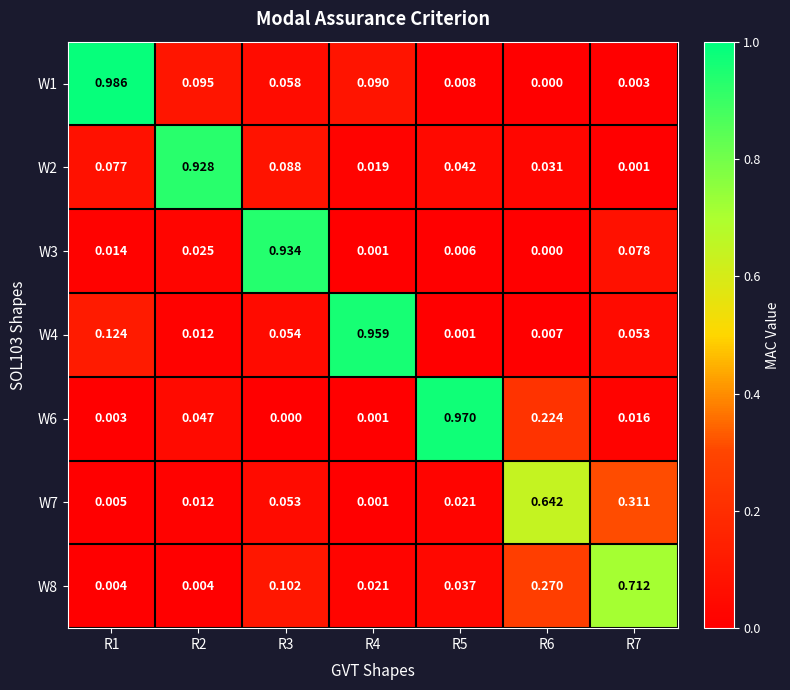

List the series in order of their peak value, lowest first.

W7, W8, W2, W3, W4, W6, W1